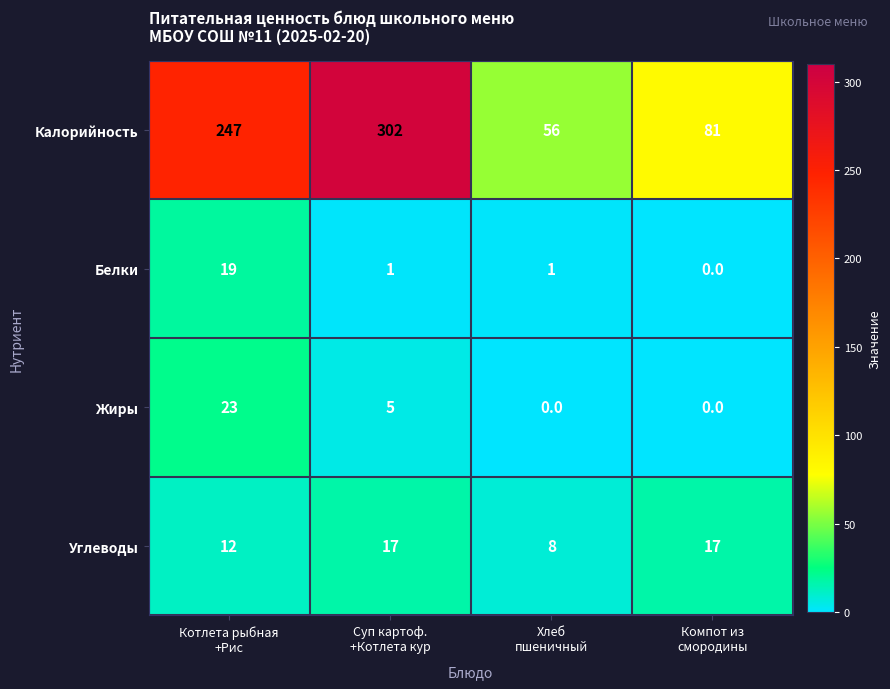

How many data points in Углеводы are less than 17?

2